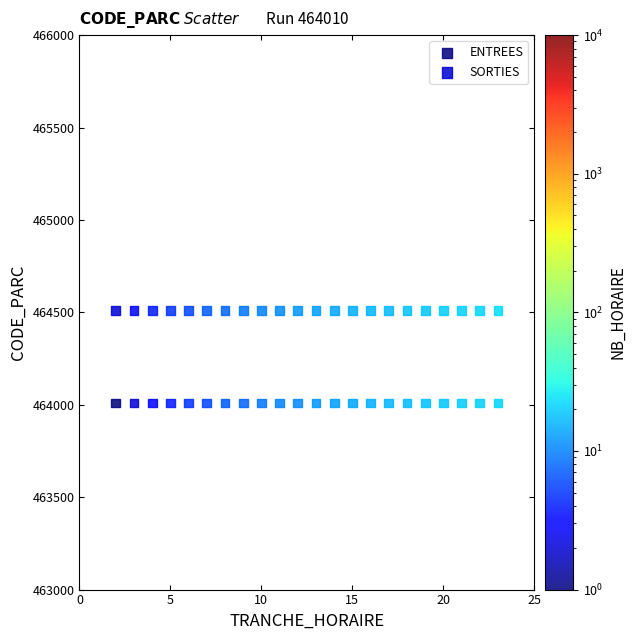

Which series reaches the maximum Y coordinate?

SORTIES